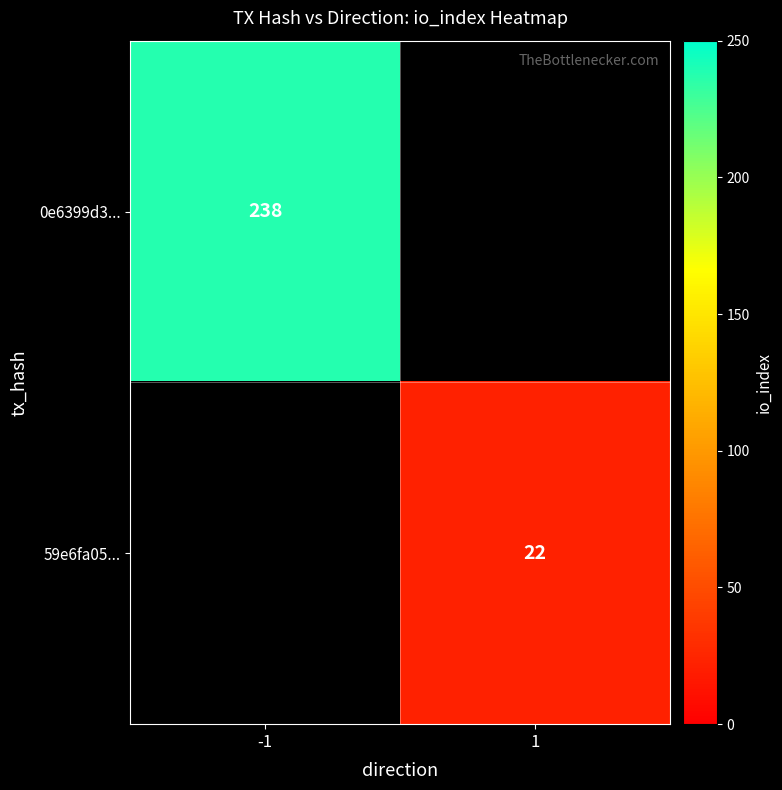

How many distinct data groups are displayed?

2